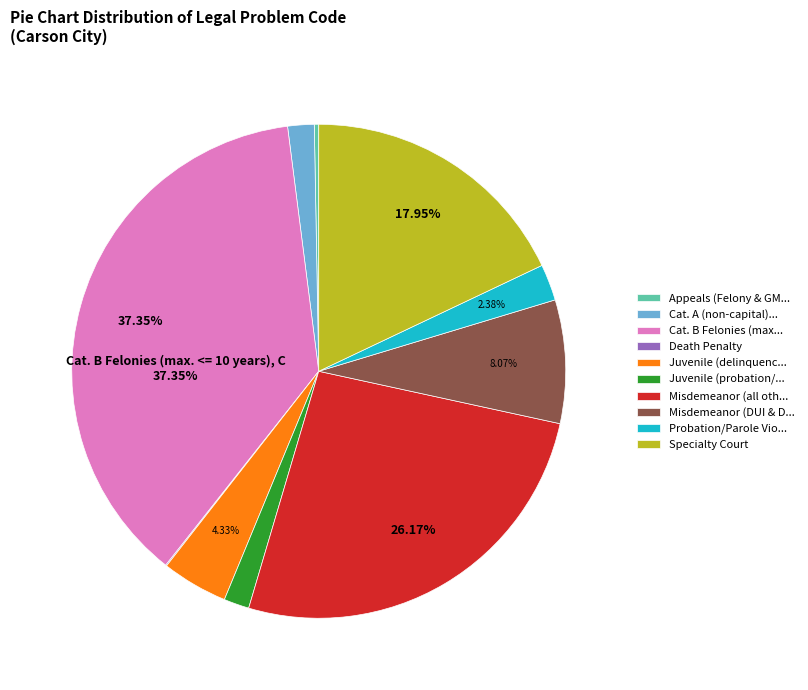

To the nearest percent, what is the difference between the largest and smallest slice percentages?

37%